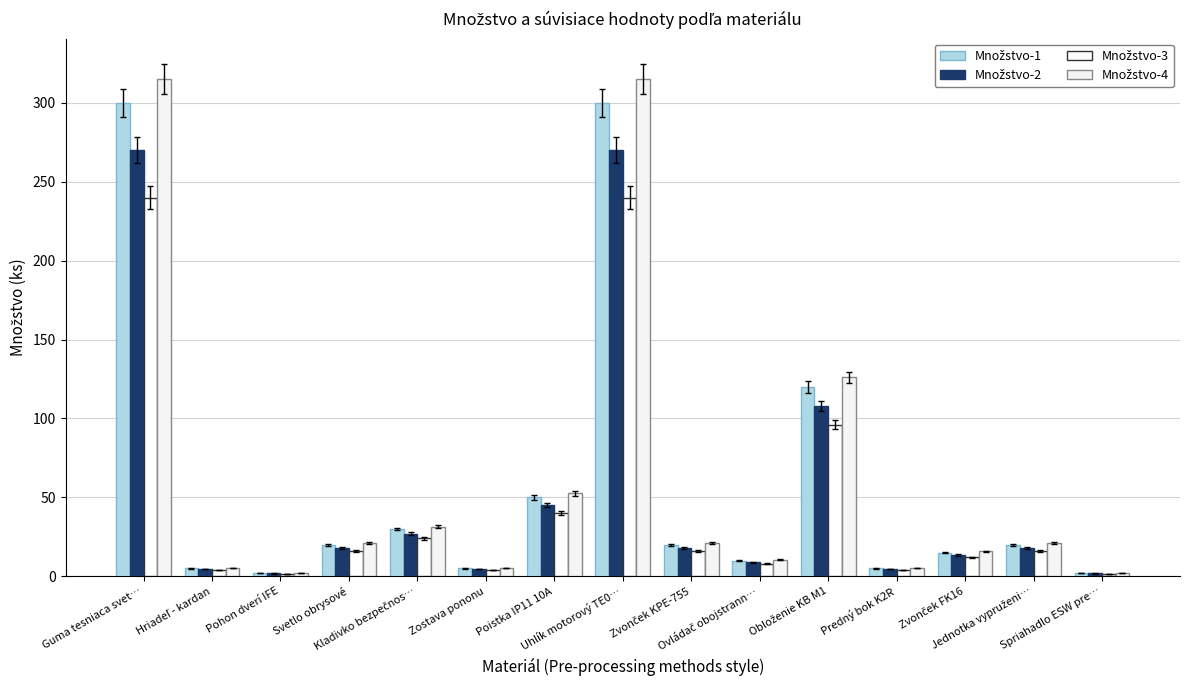

Which series has the widest spread of values?

Množstvo-4